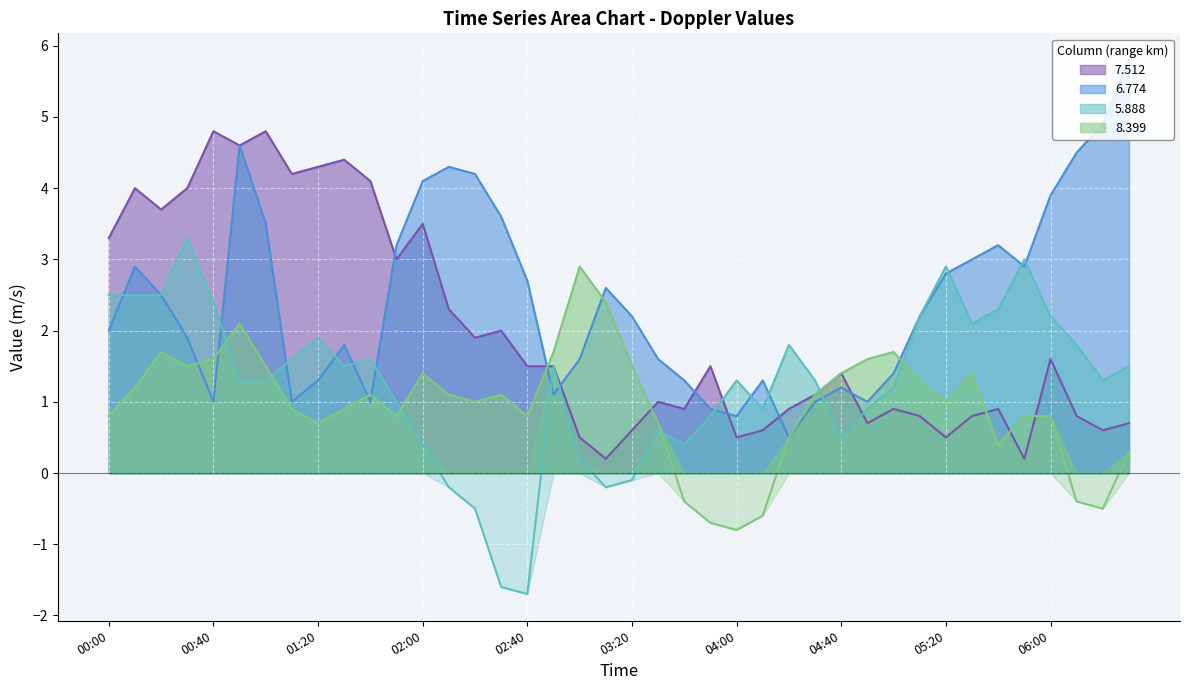

What is the minimum value shown in the chart?

-1.7